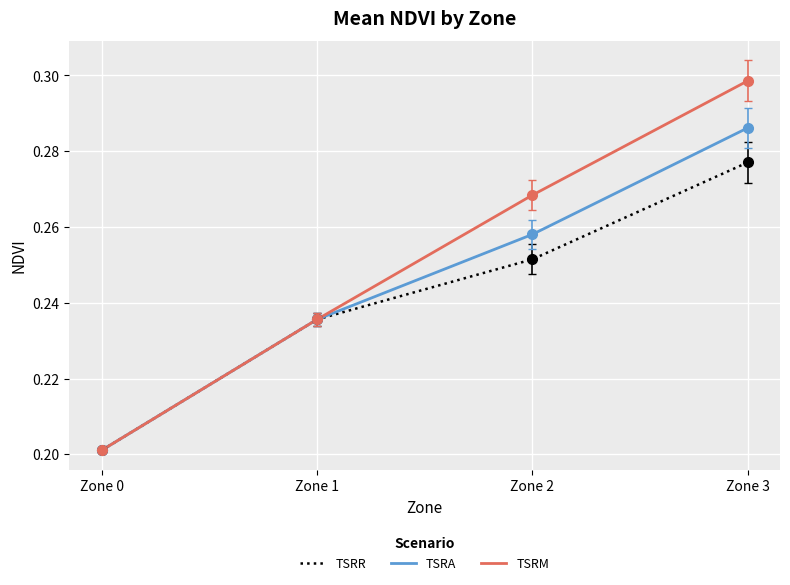

Does the chart have visible grid lines?

Yes